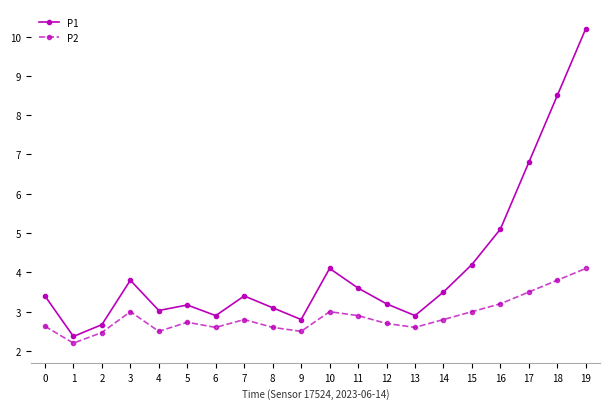

What is the difference between the maximum and minimum values in the P1 series?

7.8